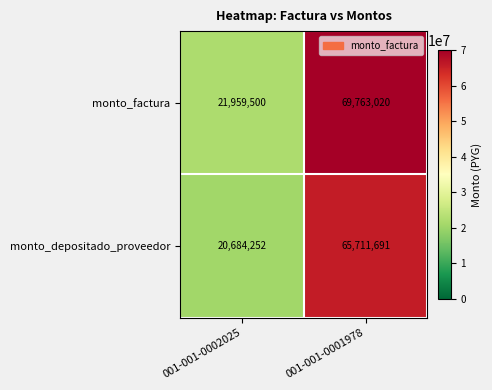

What is the difference between the highest and lowest values at 001-001-0001978?

4051329